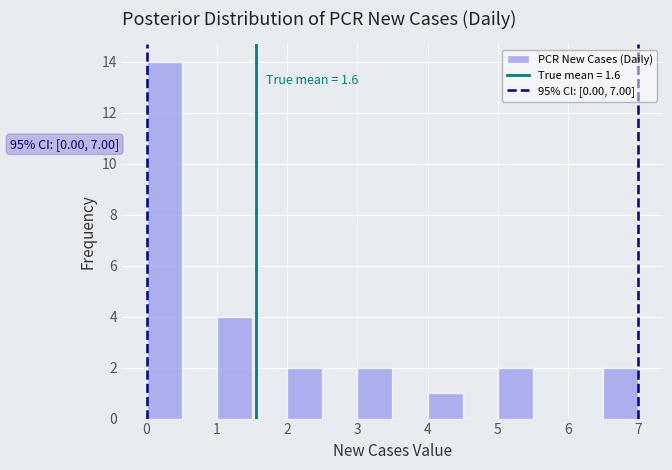

Which range on the x-axis has the tallest bar?

0.0 to 0.5